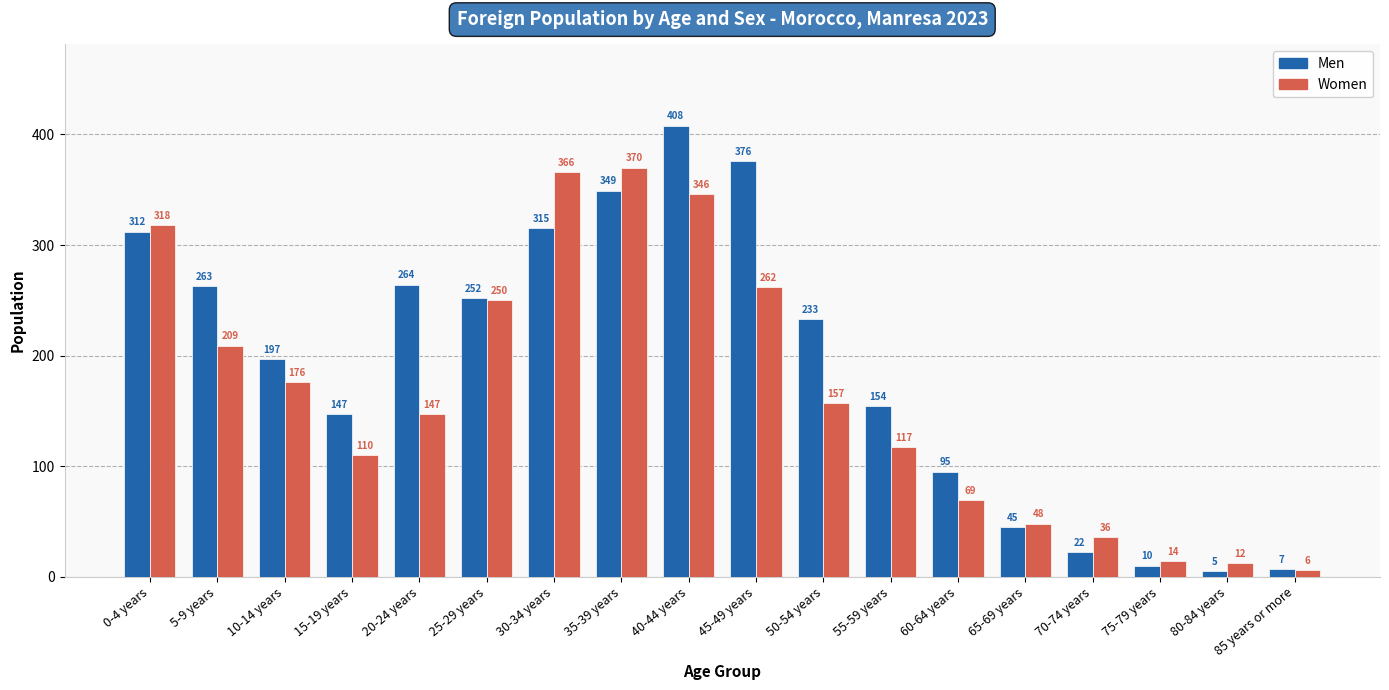

At which label is Women closest to 188?

10-14 years